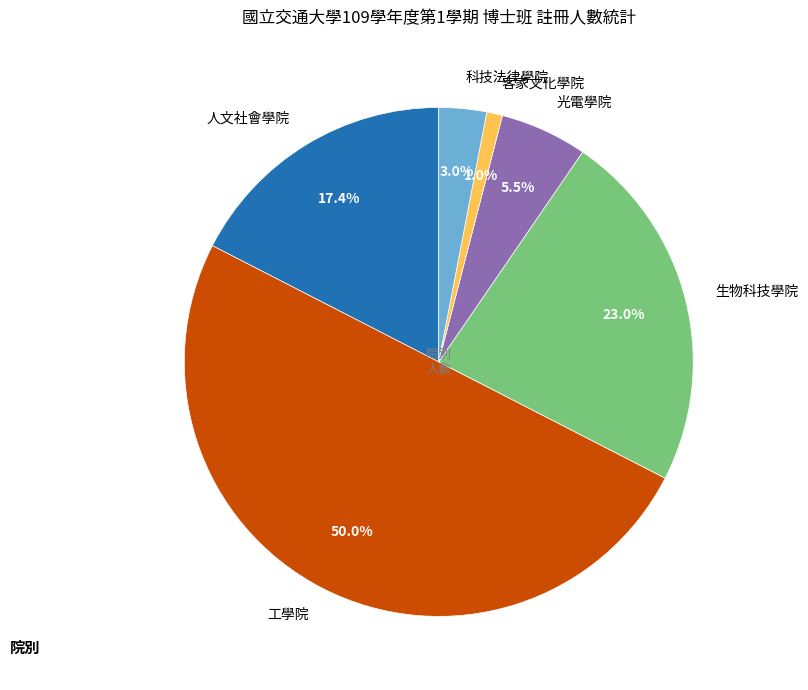

To the nearest percent, what percentage of the pie is 客家文化學院?

1%